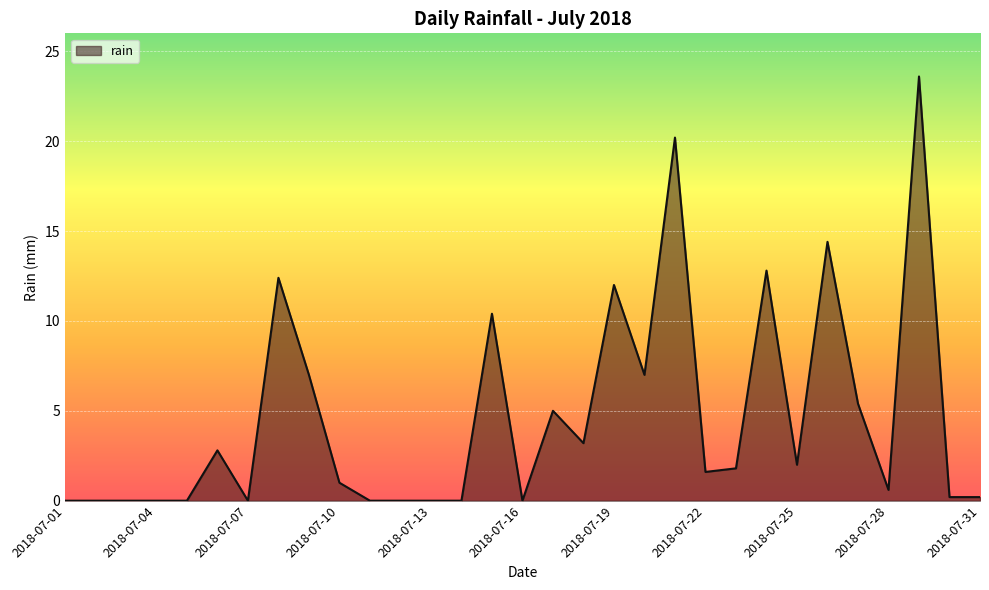

True or false: the data has more than 0 interior local peaks.

True